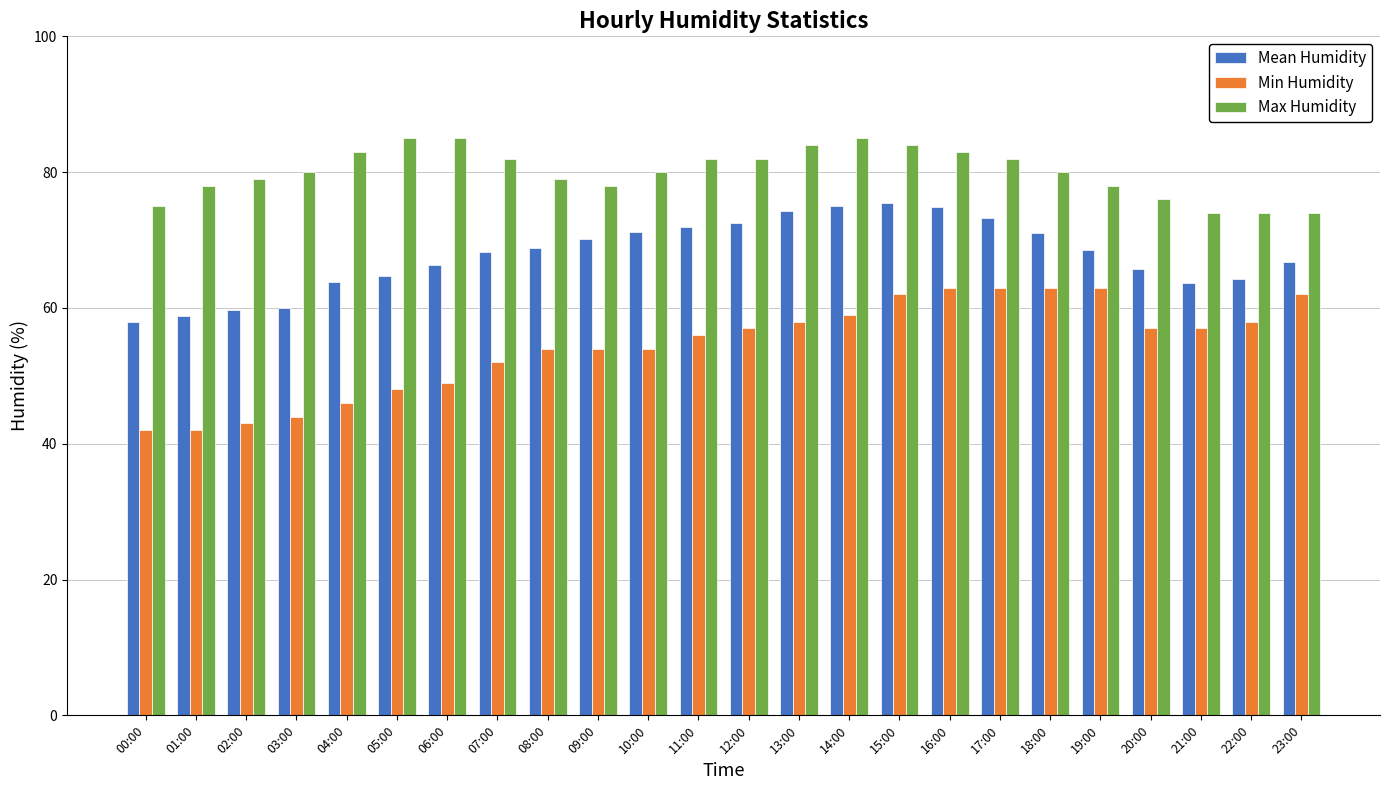

The Mean Humidity series shows 23.5 at 14:00. True or false?

False